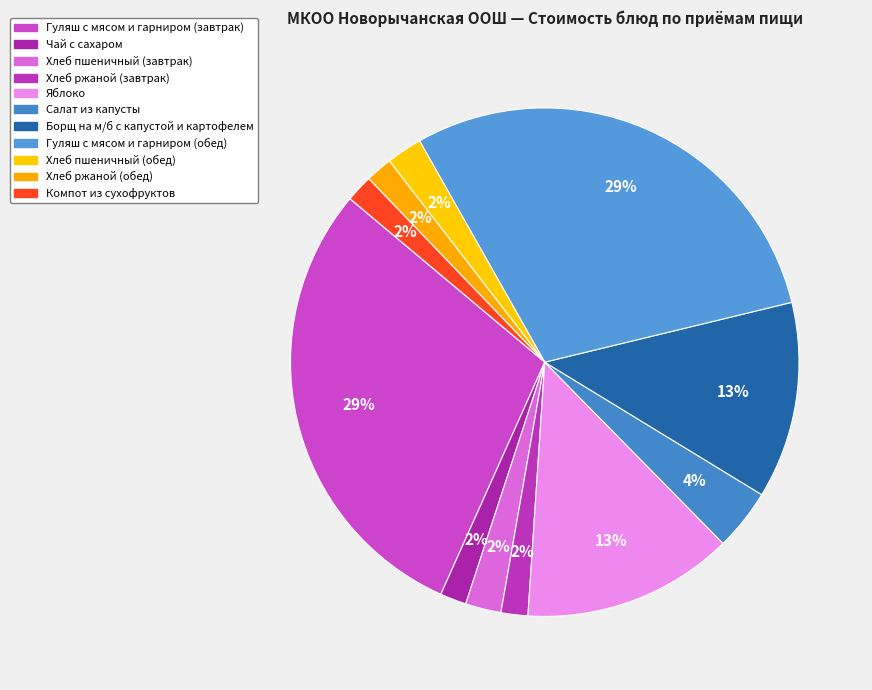

Rank the categories by value from lowest to highest.

Чай с сахаром, Хлеб ржаной (завтрак), Хлеб ржаной (обед), Компот из сухофруктов, Хлеб пшеничный (завтрак), Хлеб пшеничный (обед), Салат из капусты, Борщ на м/б с капустой и картофелем, Яблоко, Гуляш с мясом и гарниром (завтрак), Гуляш с мясом и гарниром (обед)